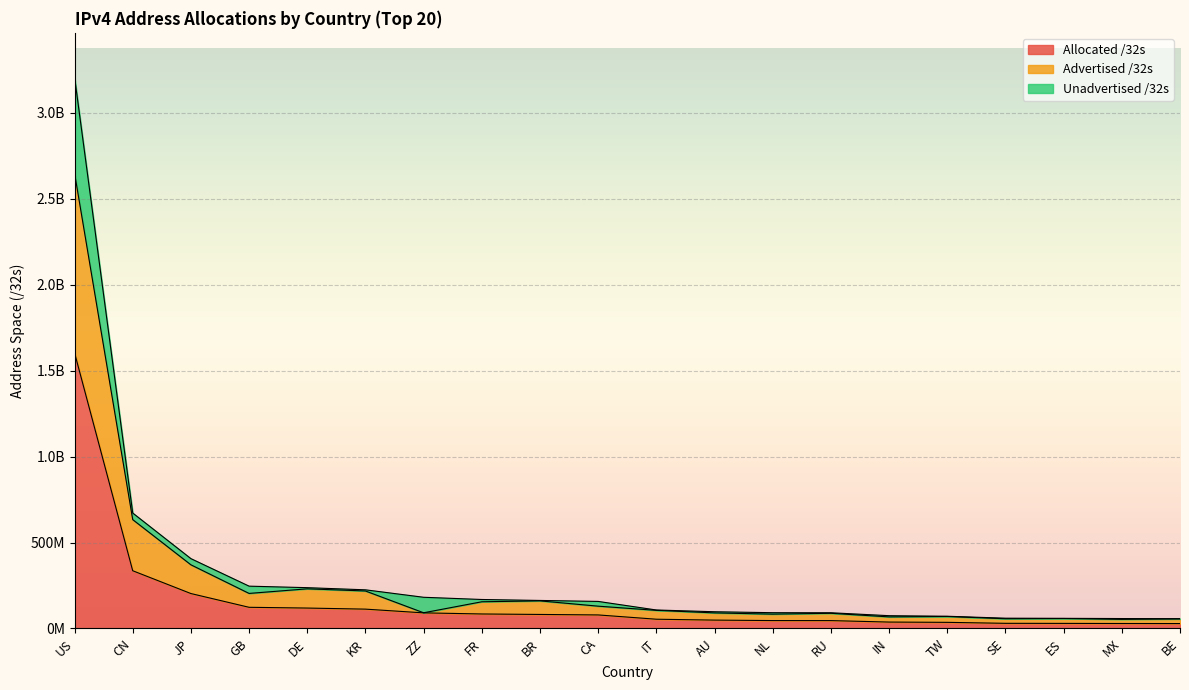

List the labels in order of Allocated /32s value, largest first.

US, CN, JP, GB, DE, KR, ZZ, FR, BR, CA, IT, AU, NL, RU, IN, TW, SE, ES, MX, BE